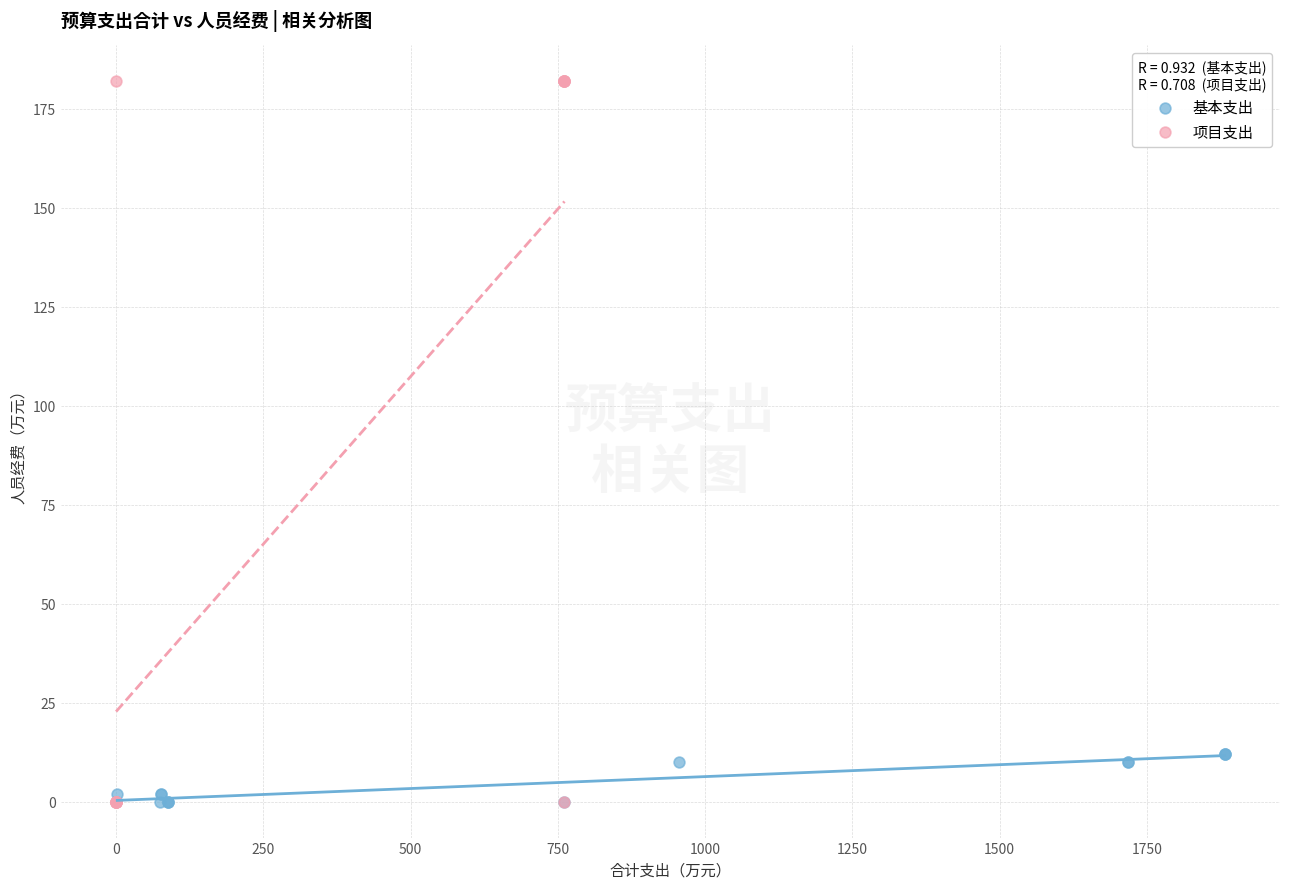

Which series reaches the maximum Y coordinate?

项目支出